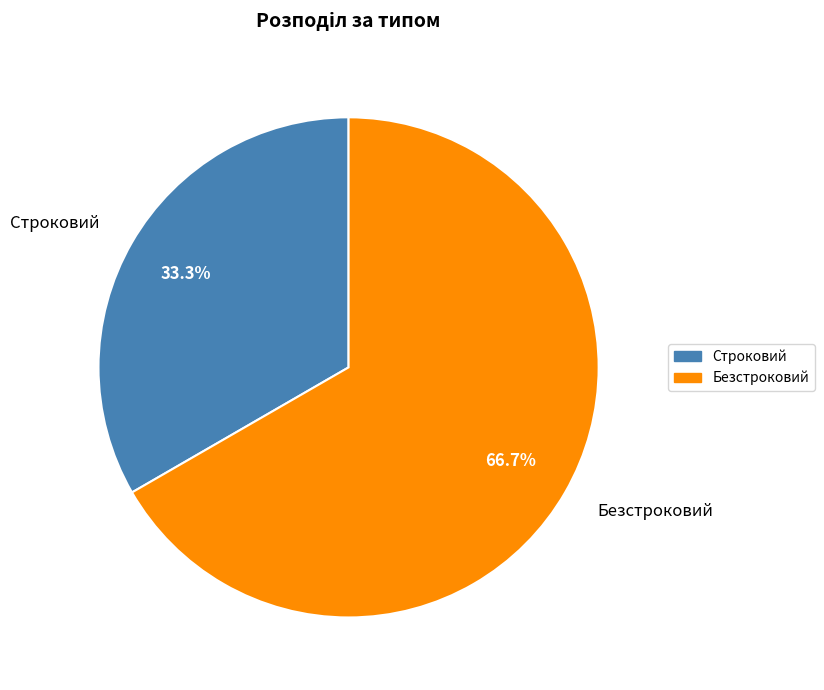

What is the largest slice in the pie chart?

Безстроковий